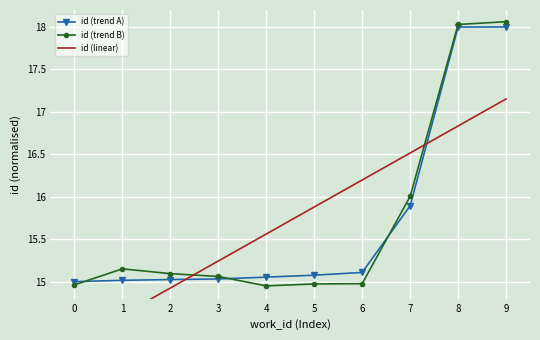

Is it true that id (trend B) equals 7.3 at 4?

False